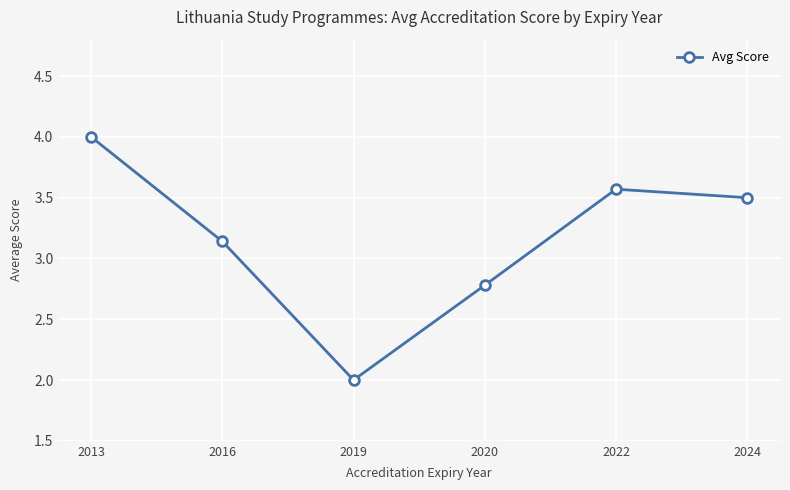

List the labels in order of value, smallest first.

2019, 2020, 2016, 2024, 2022, 2013